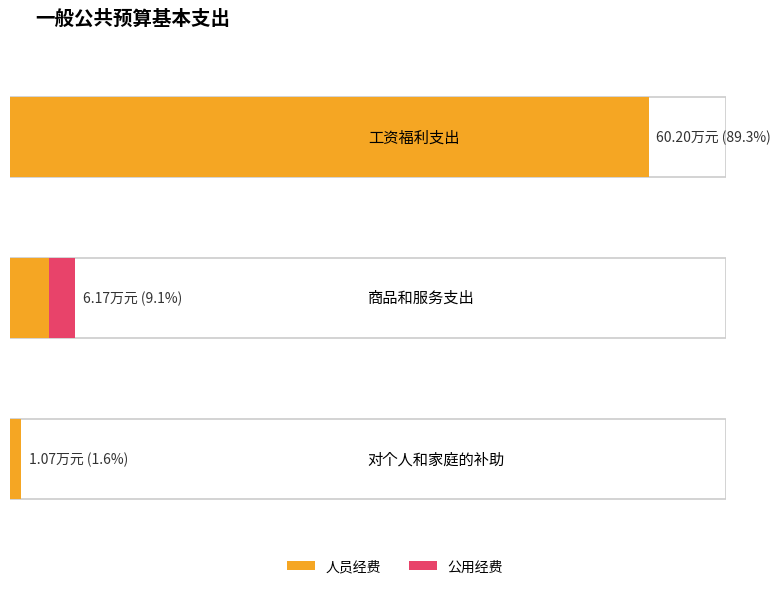

At how many categories does at least one series exceed 58?

1